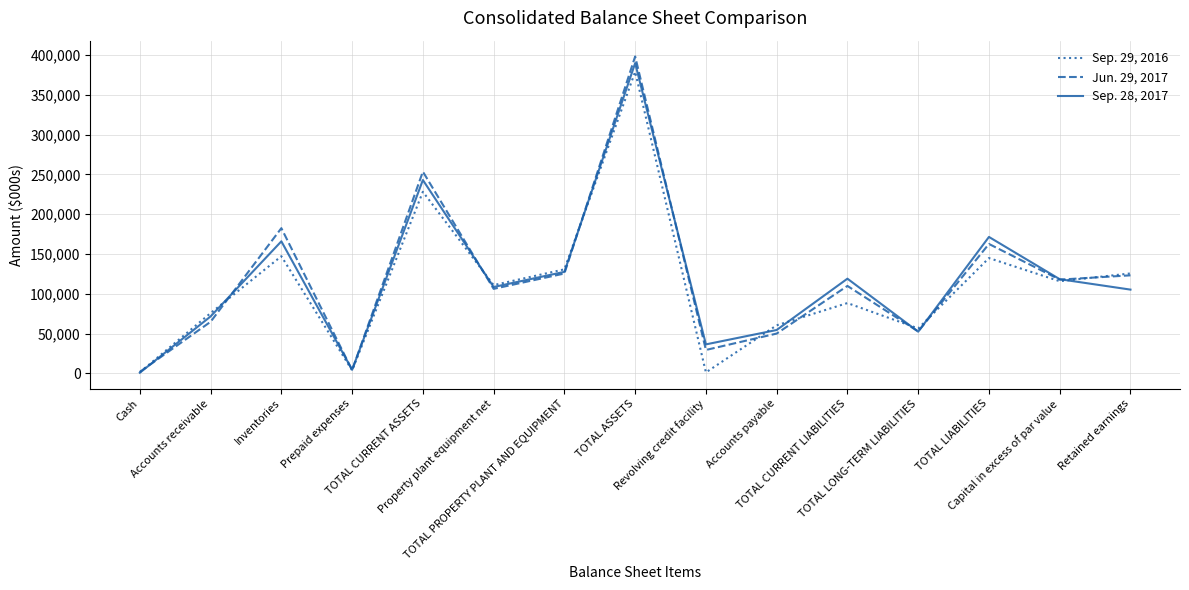

List the series in order of their peak value, lowest first.

Sep. 29, 2016, Sep. 28, 2017, Jun. 29, 2017